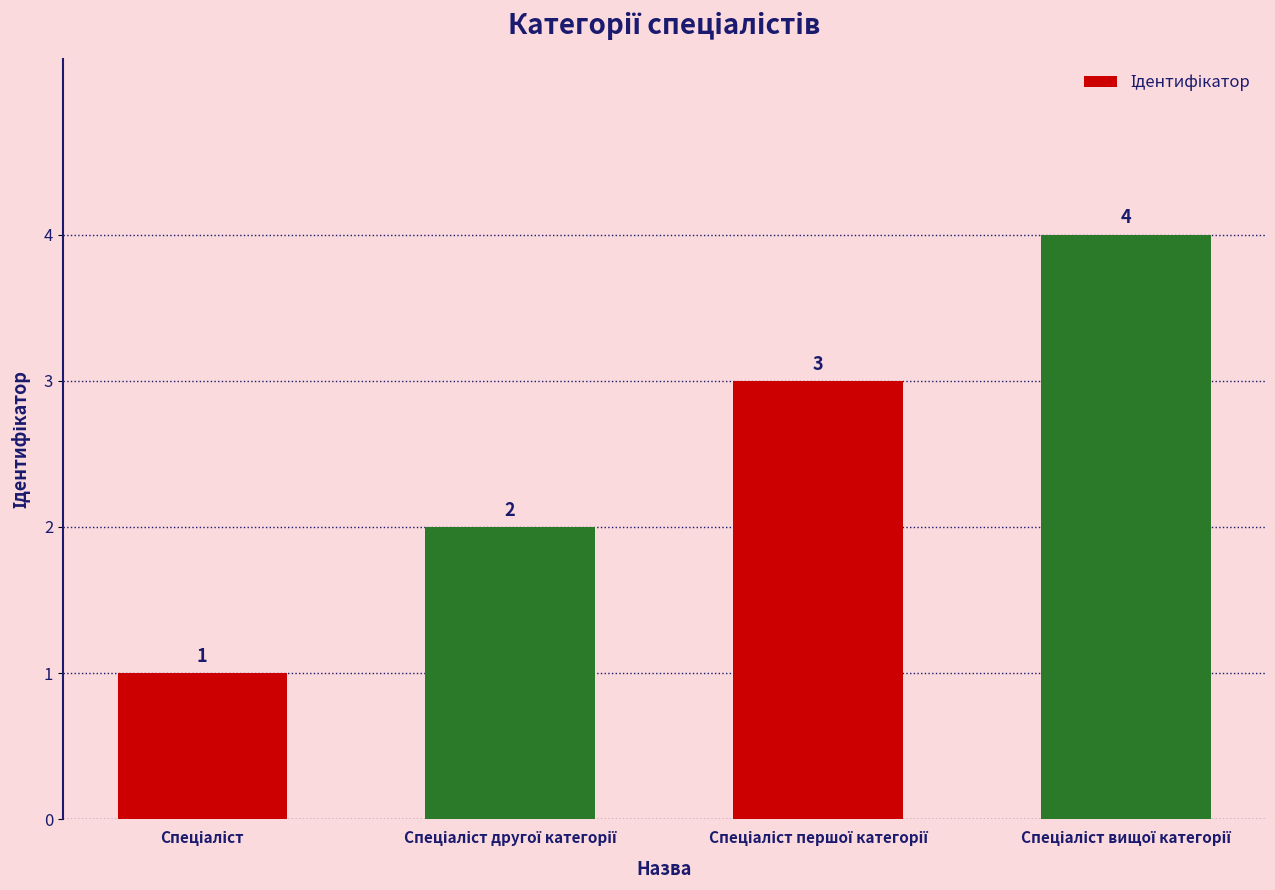

Count the values in the range 2 to 4.

3